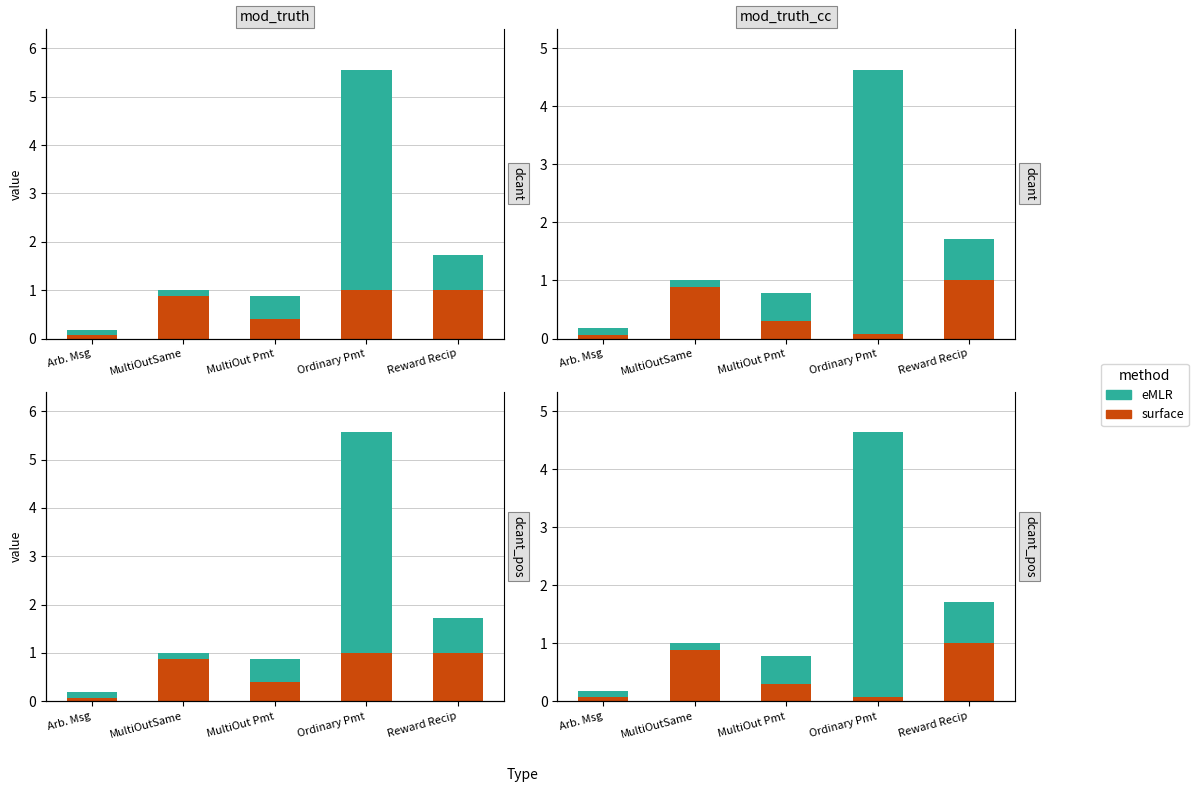

What is the label of the 2nd bar from the right?

Ordinary Pmt